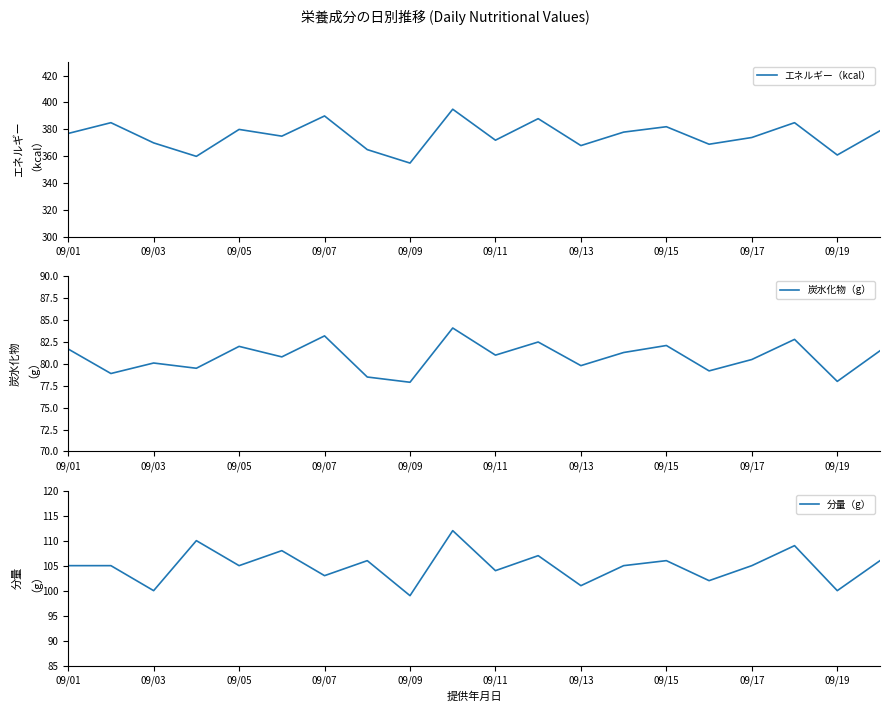

List the series in order of their peak value, highest first.

エネルギー（kcal）, 分量（g）, 炭水化物（g）